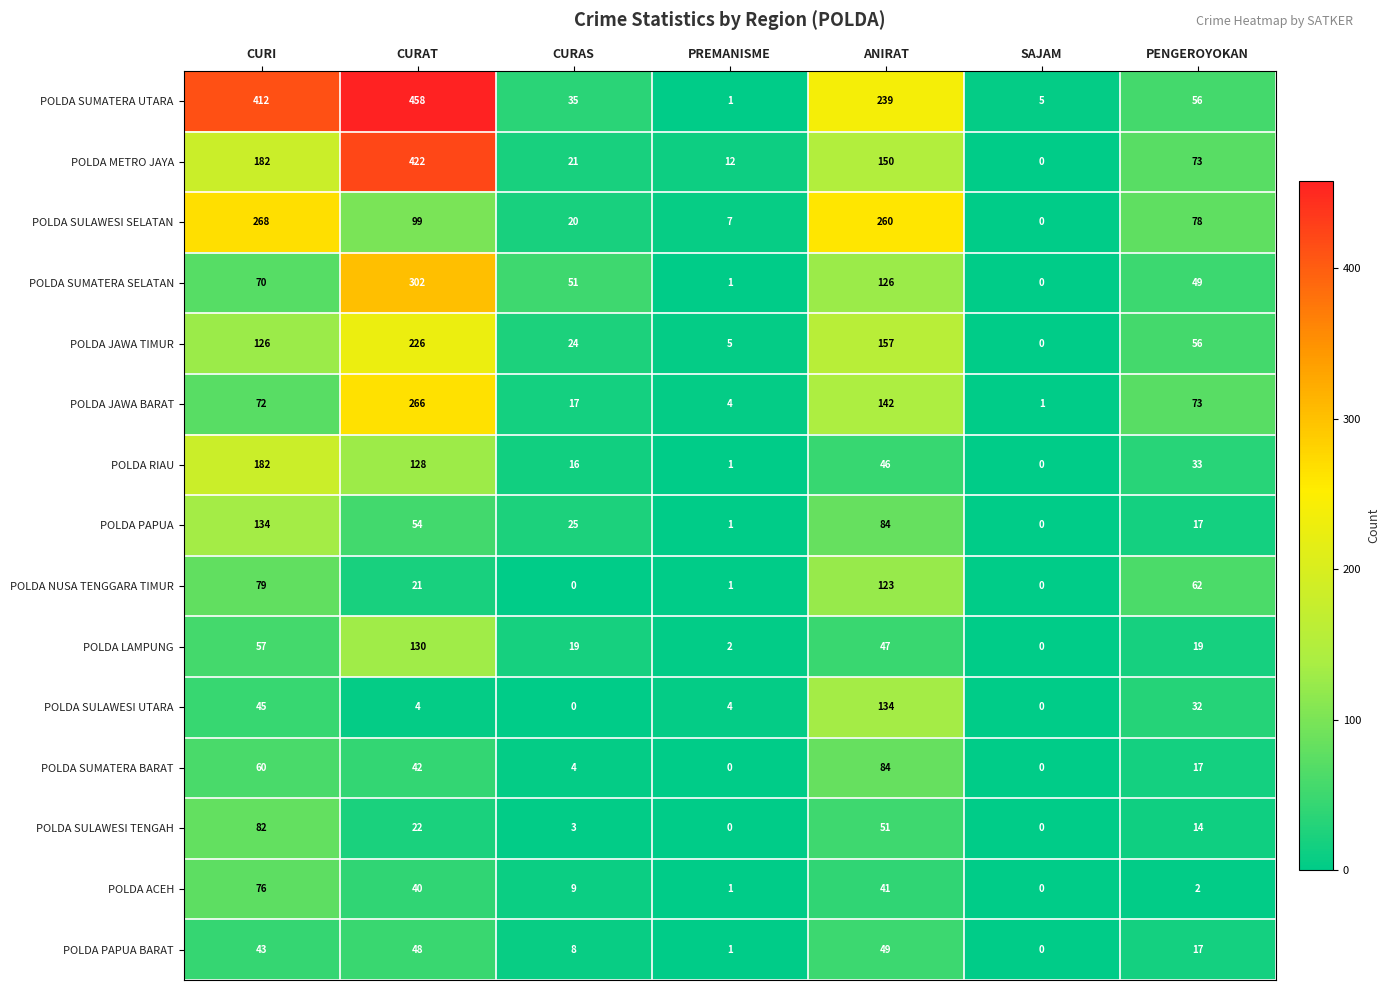

What is the highest value of the POLDA ACEH series?

76